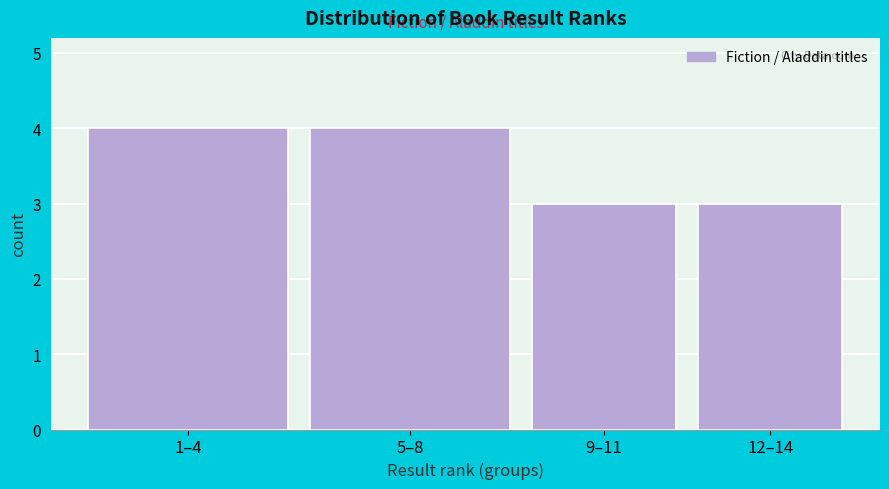

Reading right to left, transcribe all the data shown in this chart.

3	3	4	4